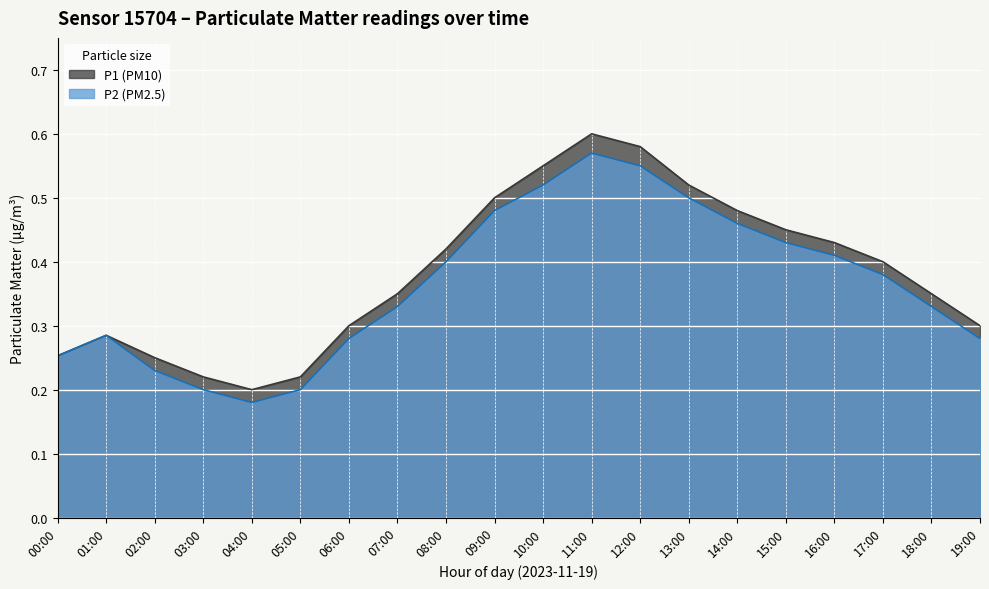

Rank the series at 02:00 from highest to lowest value.

P1 (PM10), P2 (PM2.5)